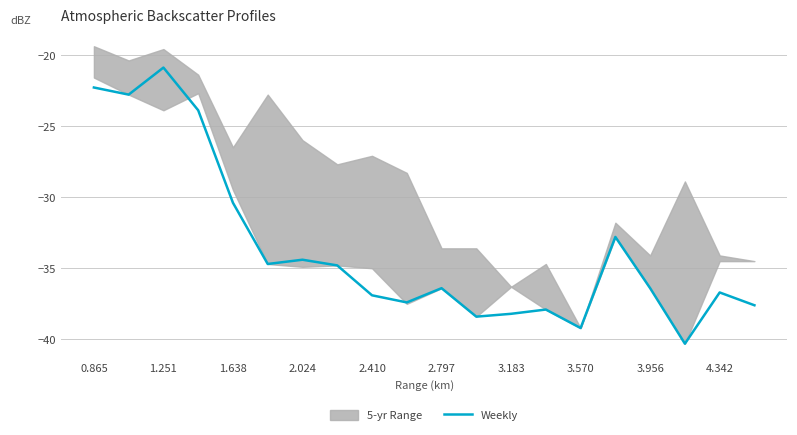

What is the label of the 20th point from the left?

19